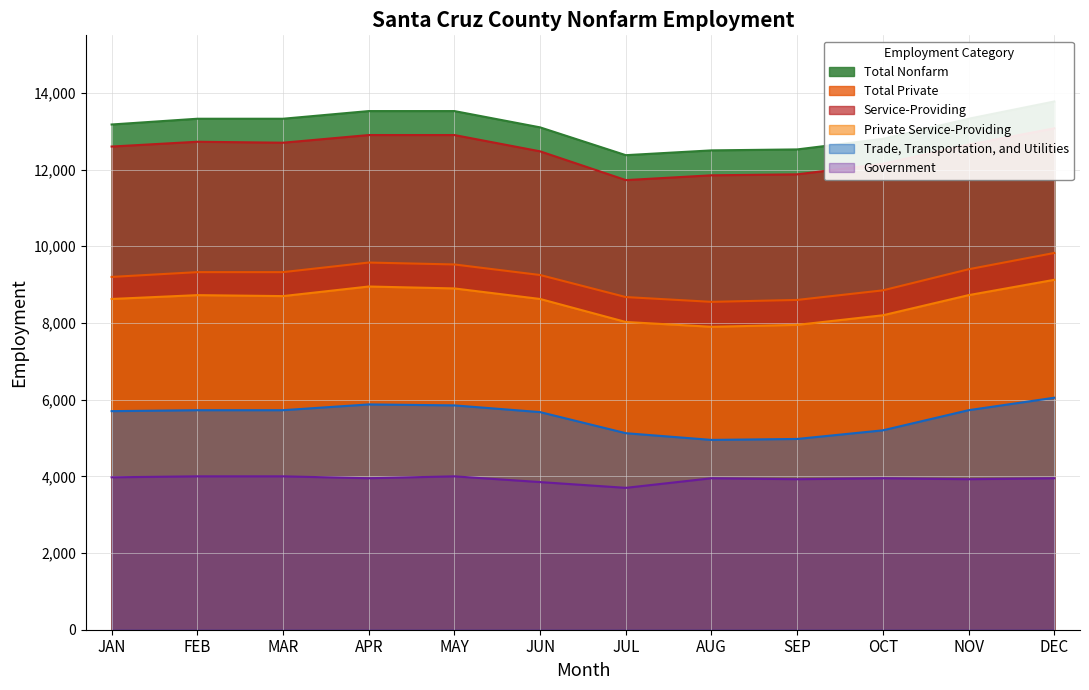

What is the label of the 7th point from the right?

JUN